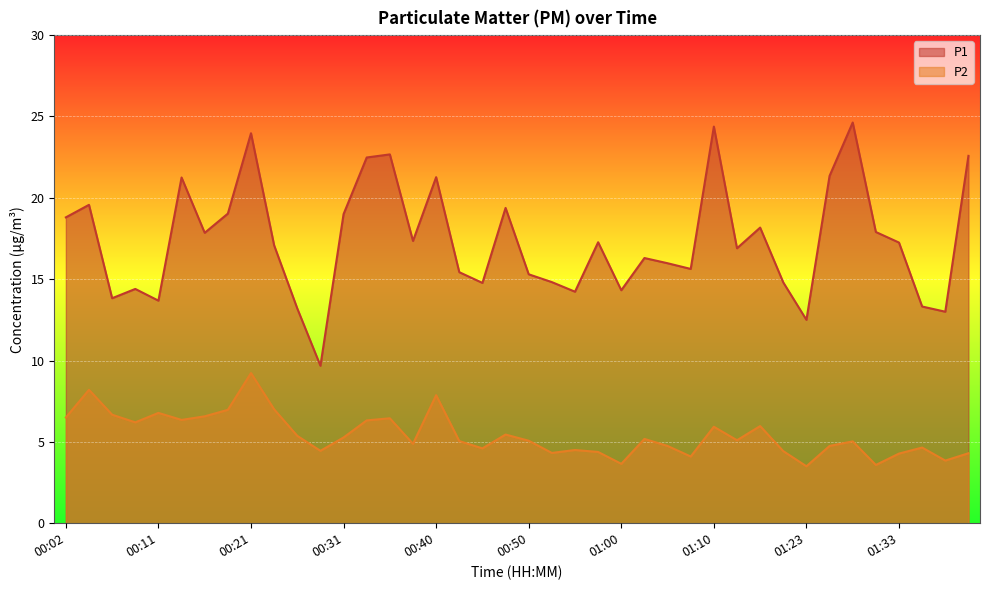

At which label does P1 first exceed 17?

00:02